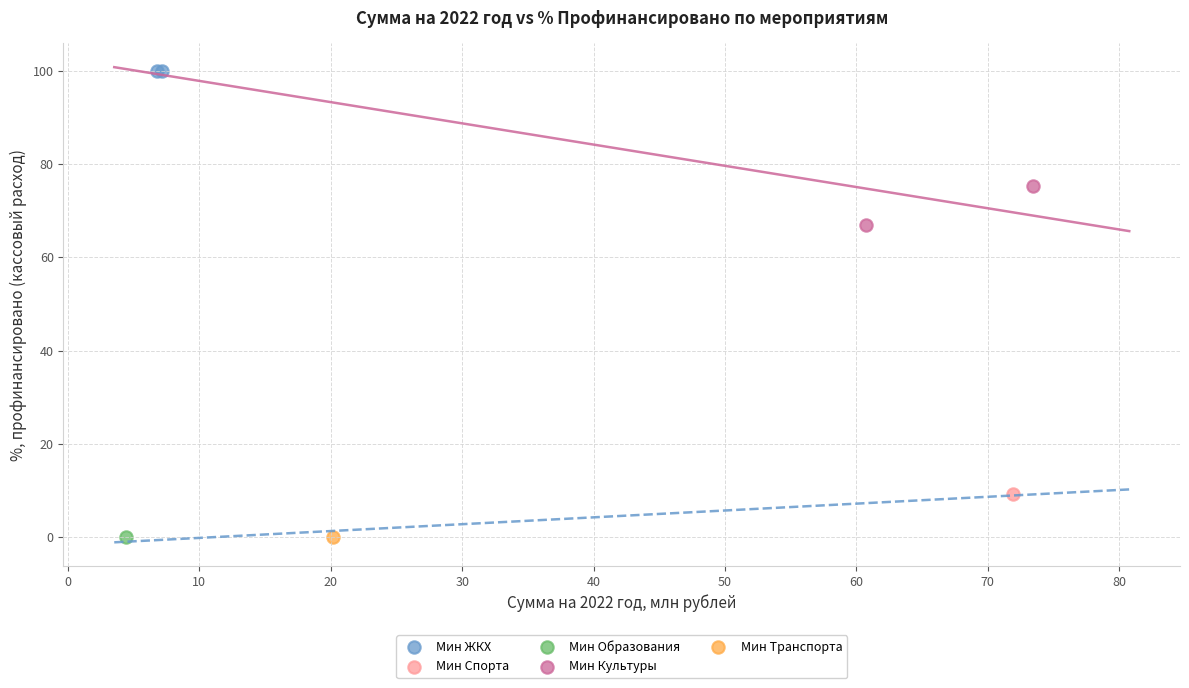

What are all the series names shown in the legend?

Мин ЖКХ, Мин Спорта, Мин Образования, Мин Культуры, Мин Транспорта